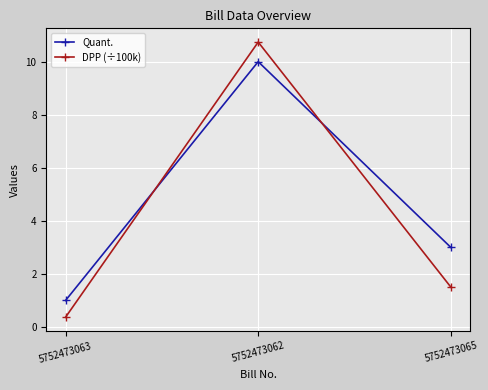

The Quant. series shows 6.1 at 5752473062. True or false?

False